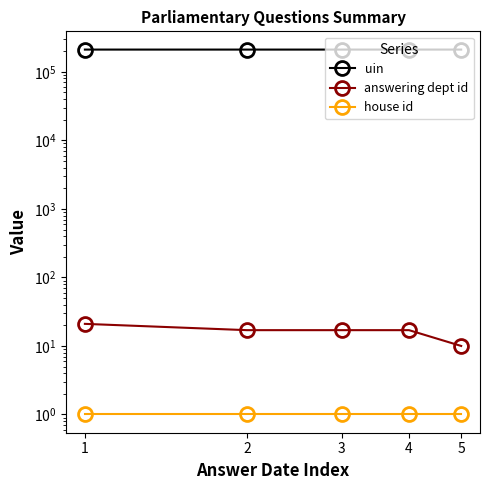

Which series has the largest range (max minus min)?

answering dept id